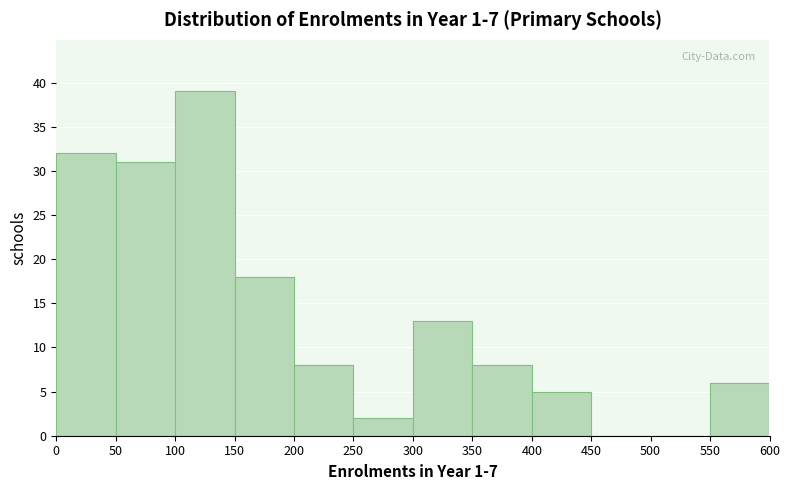

How tall is the bar that spans 200 to 250 on the x-axis? The values are not printed on the chart, so give them approximately, as read against the axis.

8